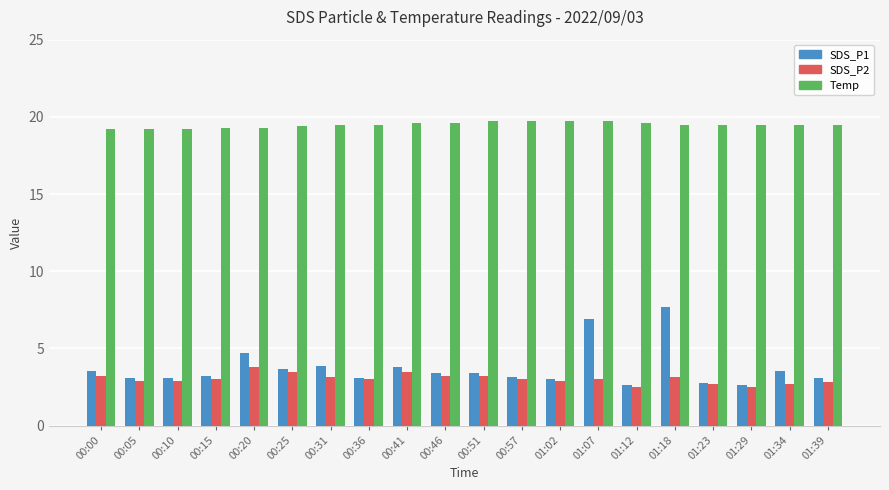

What is the value of the SDS_P1 bar at the 18th from the left?

2.6